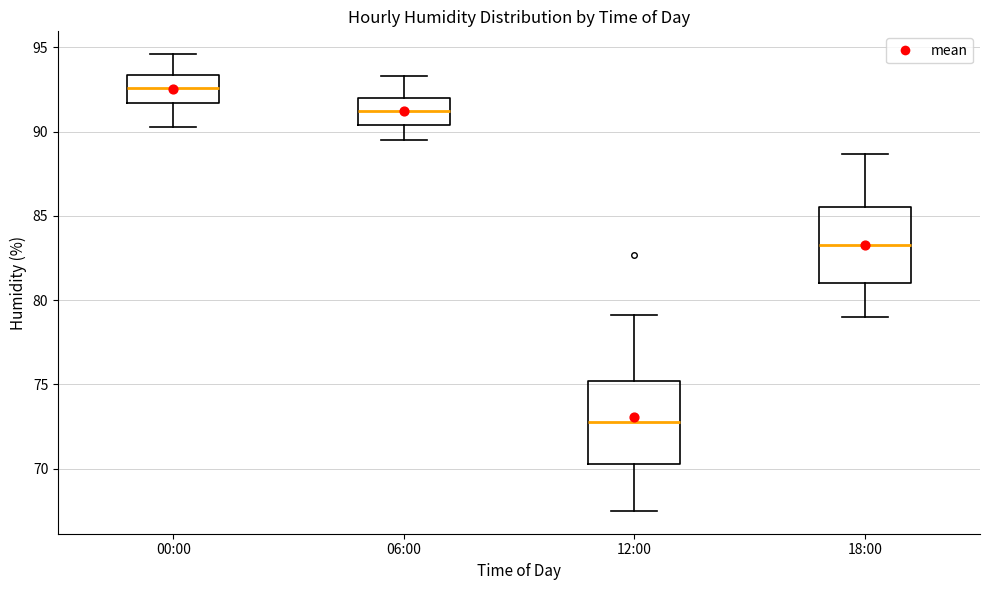

Reading left to right, transcribe this box plot: for each box, give where its median line is, the range the box spans, and where its two whiskers end, as read against the y-axis. The values are not printed on the chart, so give them approximately, as read against the axis.

00:00: median 92.5, box 91.5 to 93.5, whiskers 90.5 to 94.5
06:00: median 91.5, box 90.5 to 92.0, whiskers 89.5 to 93.5
12:00: median 73.0, box 70.5 to 75.0, whiskers 67.5 to 79.0
18:00: median 83.5, box 81.0 to 85.5, whiskers 79.0 to 88.5